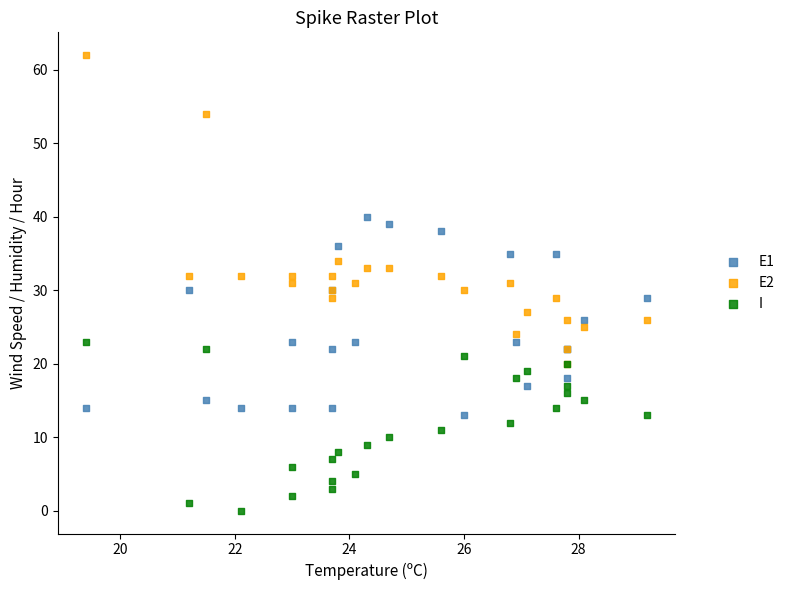

What are all the series names shown in the legend?

E1, E2, I